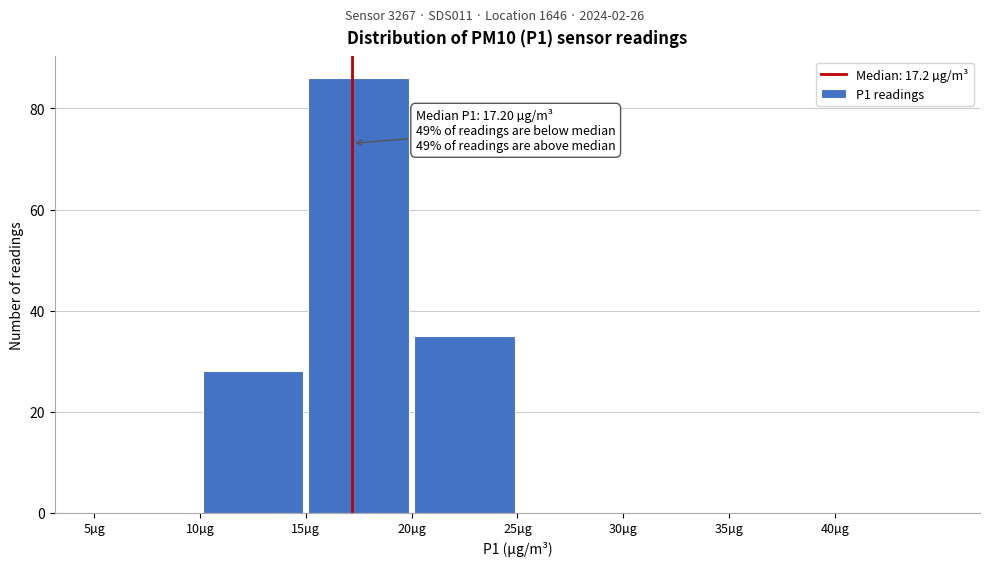

Over which range of the x-axis is the bar tallest?

15 to 20